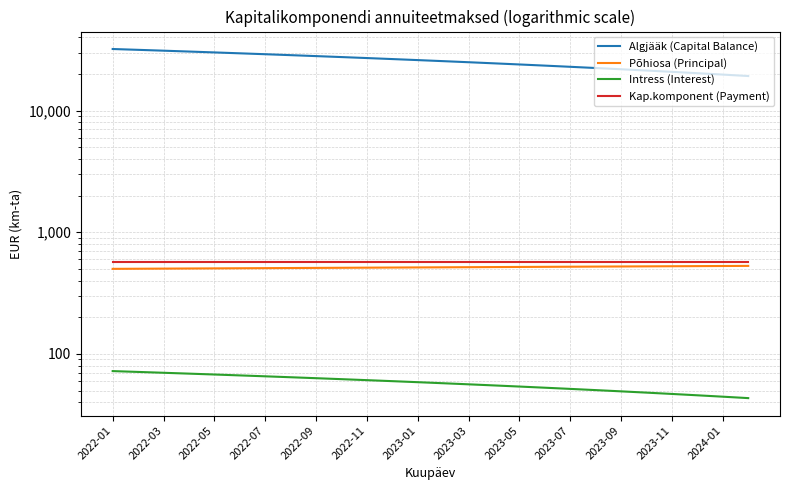

How many series are shown in this chart?

4